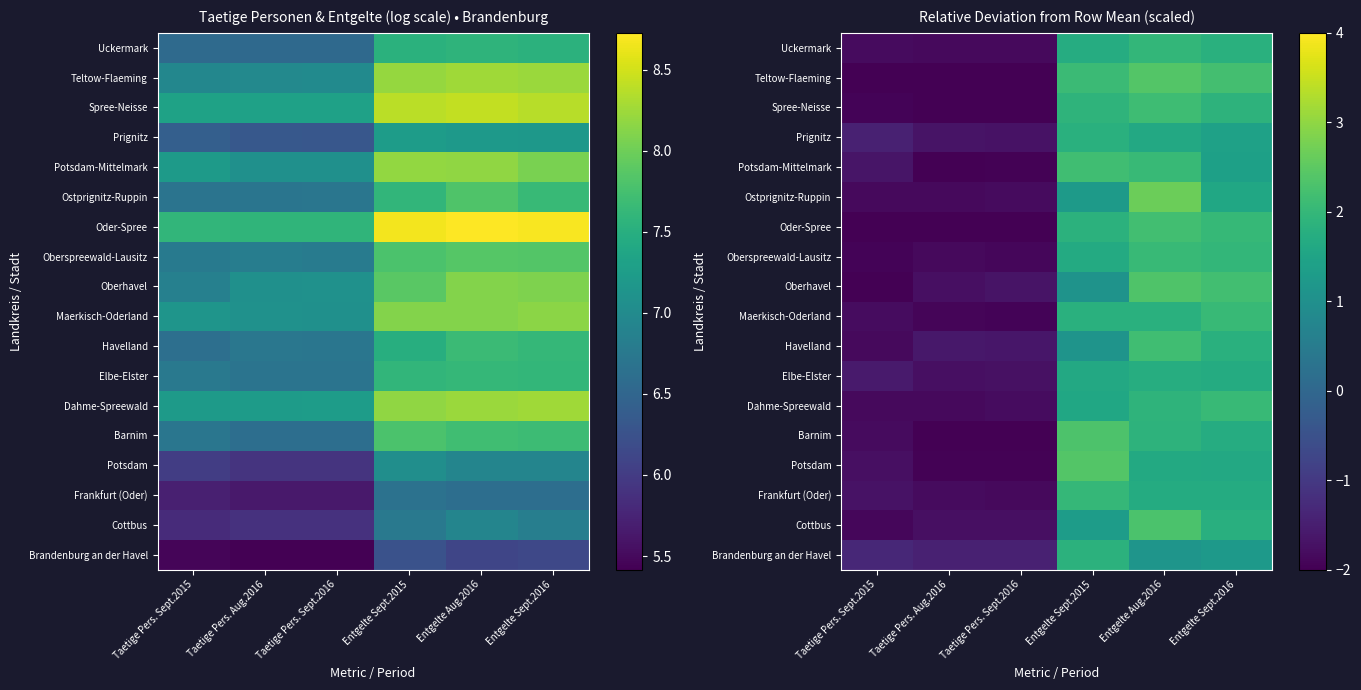

The value of Spree-Neisse at Taetige Pers. Sept.2015 is -2.0. True or false?

True